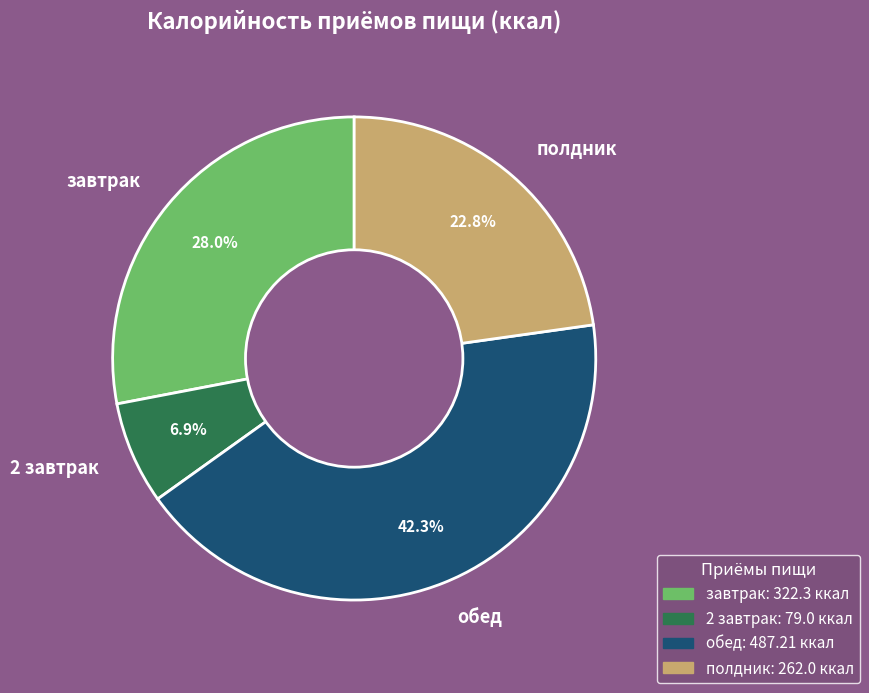

Is the sum of полдник and 2 завтрак greater than half?

No